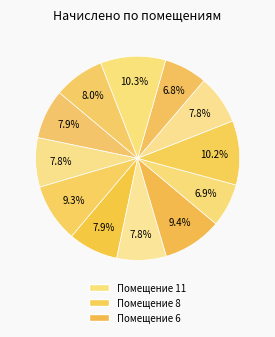

How many slices are in this pie chart?

12